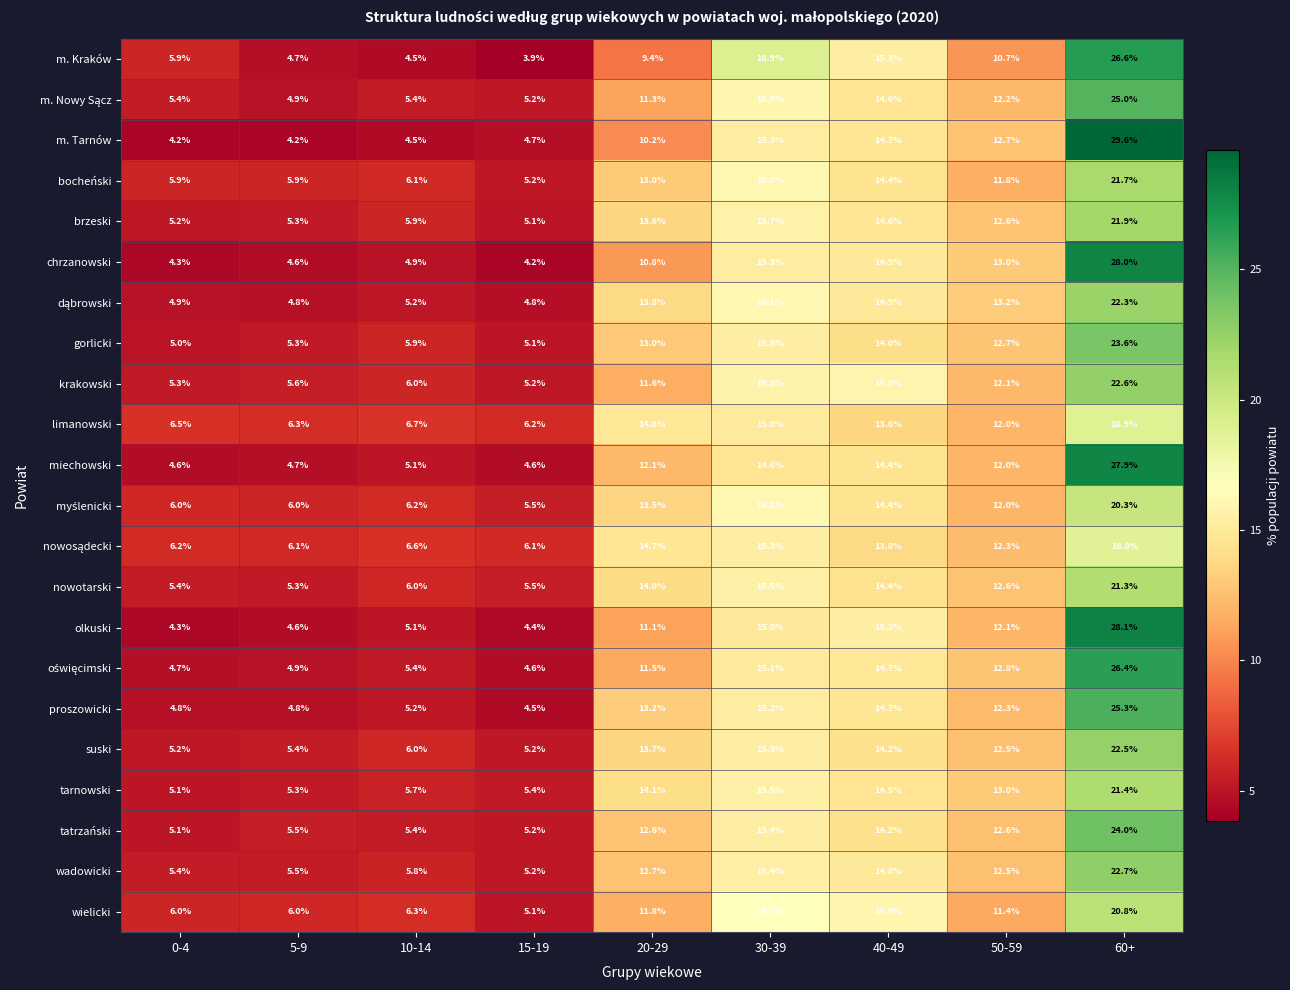

Which series has the largest range (max minus min)?

m. Tarnów